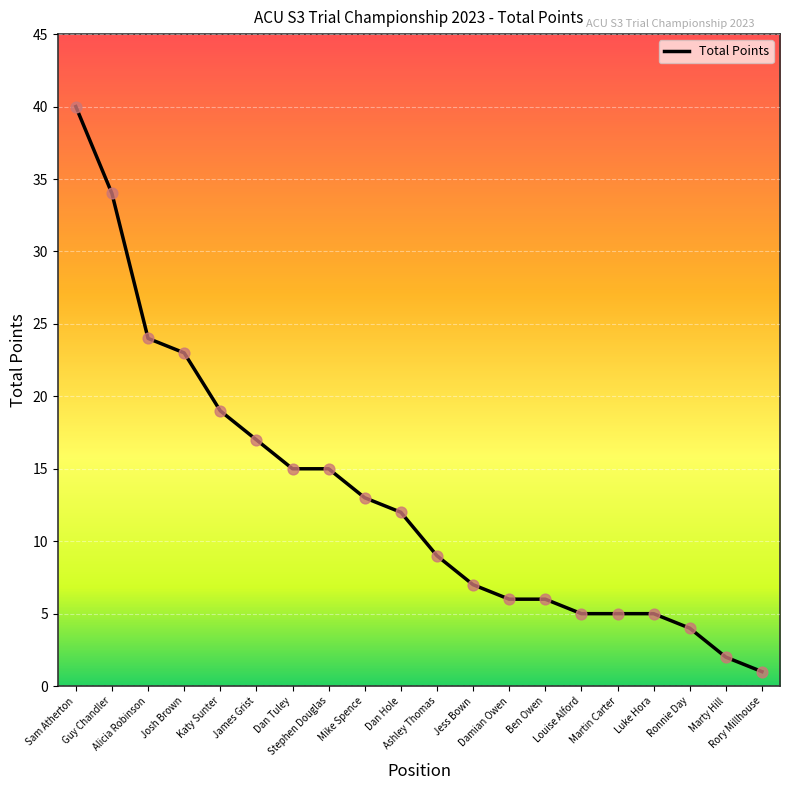

Approximately how many times larger is the value at Ronnie Day compared to Alicia Robinson?

0.2